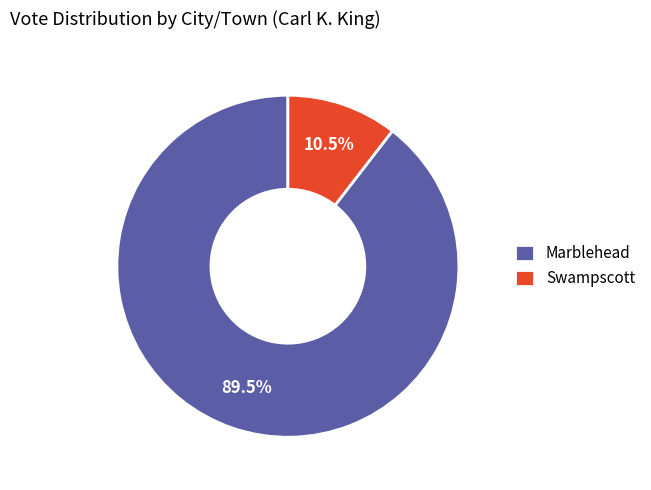

How many slices are in this pie chart?

2